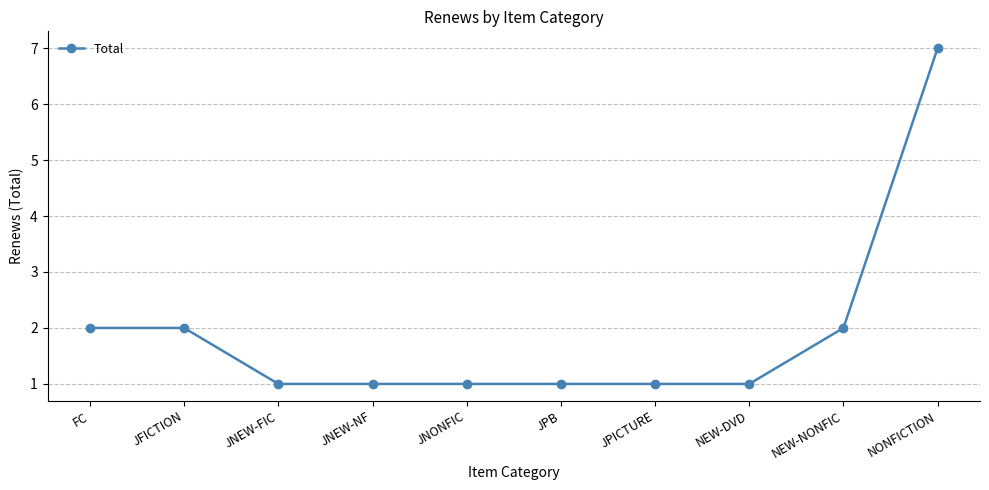

At which category does the chart reach its peak across all series?

NONFICTION